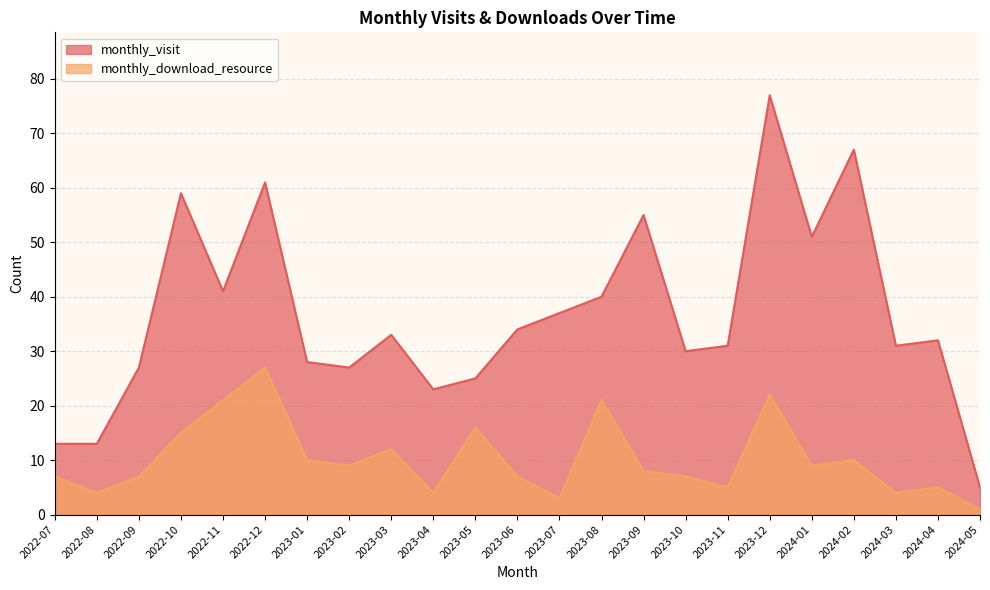

Rank the categories by monthly_visit value from lowest to highest.

2024-05, 2022-07, 2022-08, 2023-04, 2023-05, 2022-09, 2023-02, 2023-01, 2023-10, 2023-11, 2024-03, 2024-04, 2023-03, 2023-06, 2023-07, 2023-08, 2022-11, 2024-01, 2023-09, 2022-10, 2022-12, 2024-02, 2023-12